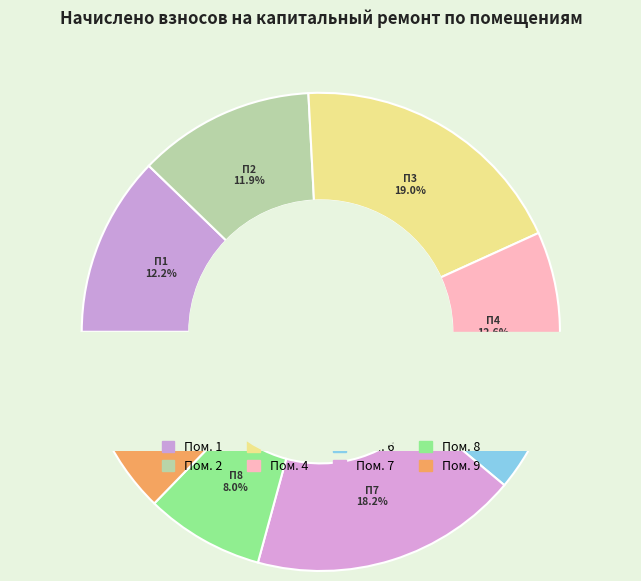

Does 3 account for over 50% of the chart?

No